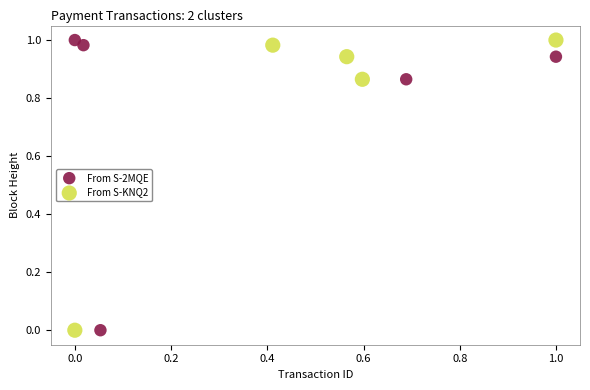

What are all the series names shown in the legend?

From S-2MQE, From S-KNQ2